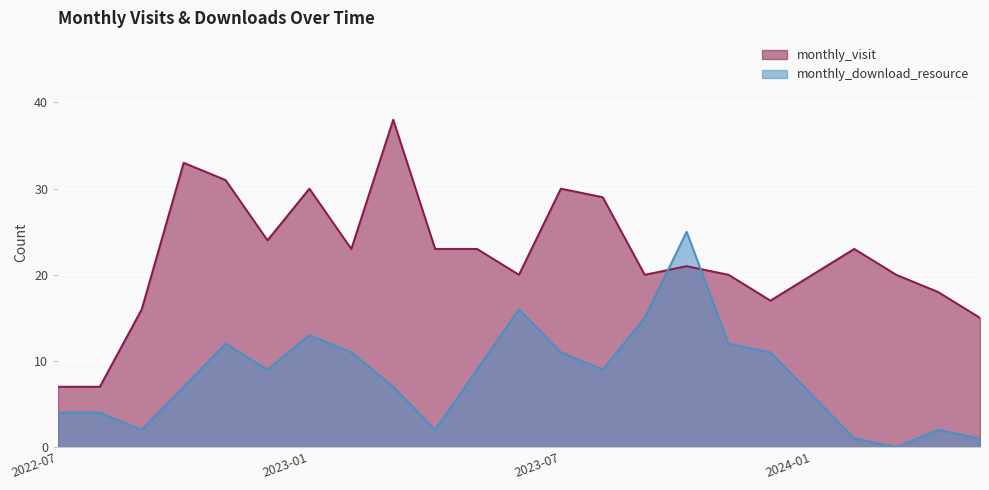

Where is monthly_download_resource nearest to the value 12?

2022-11